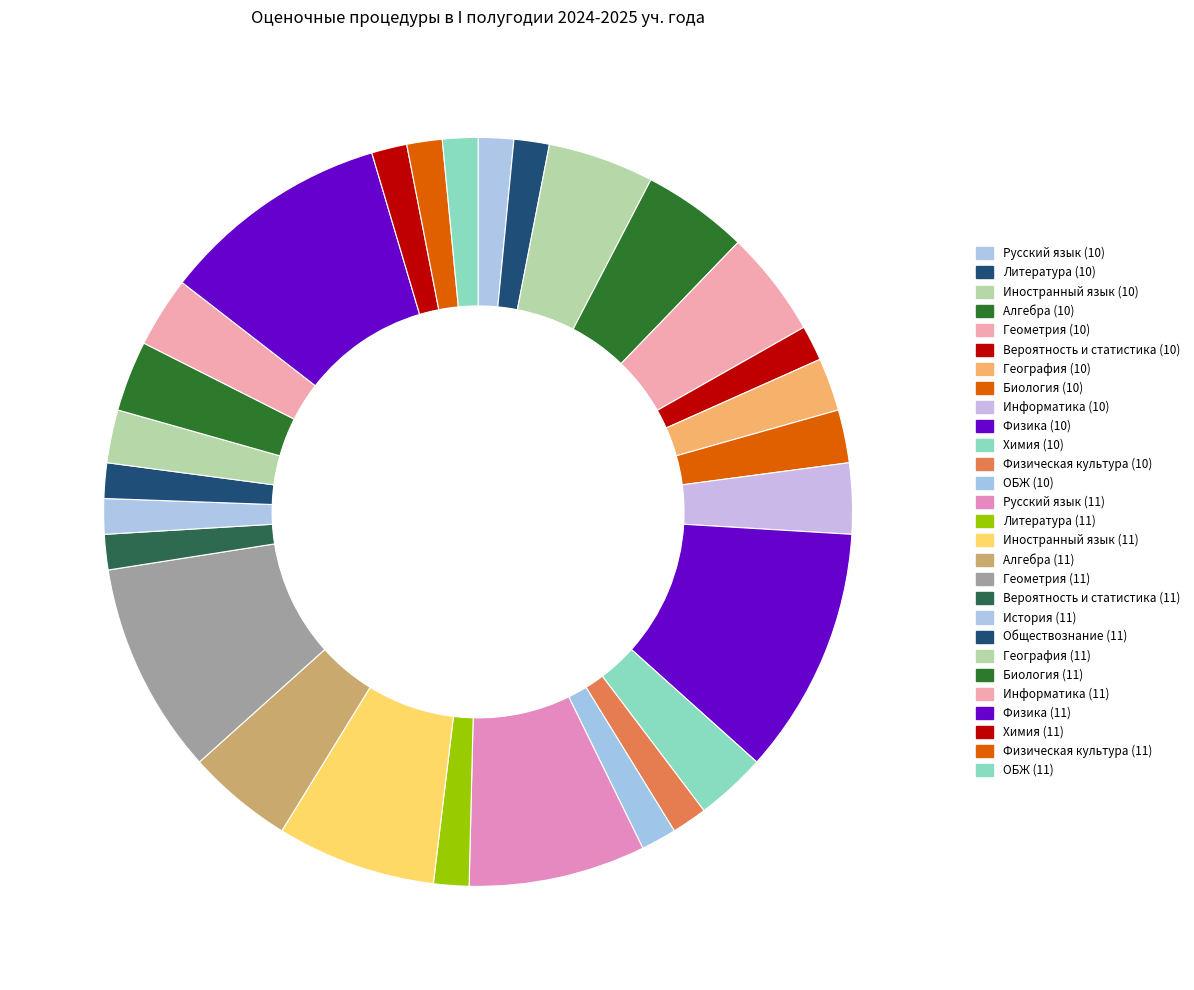

What percentage is NOT represented by География (11)?

97.7%